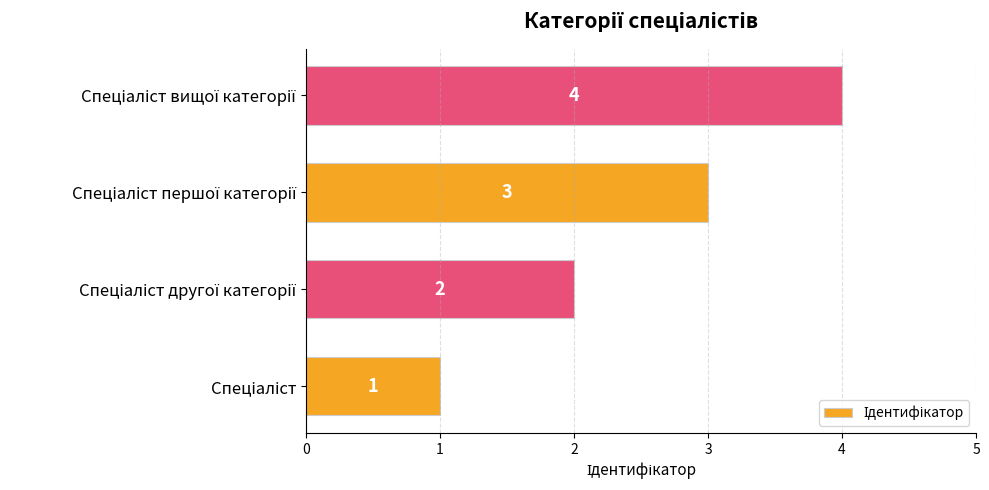

What is the difference between the maximum and minimum values?

3